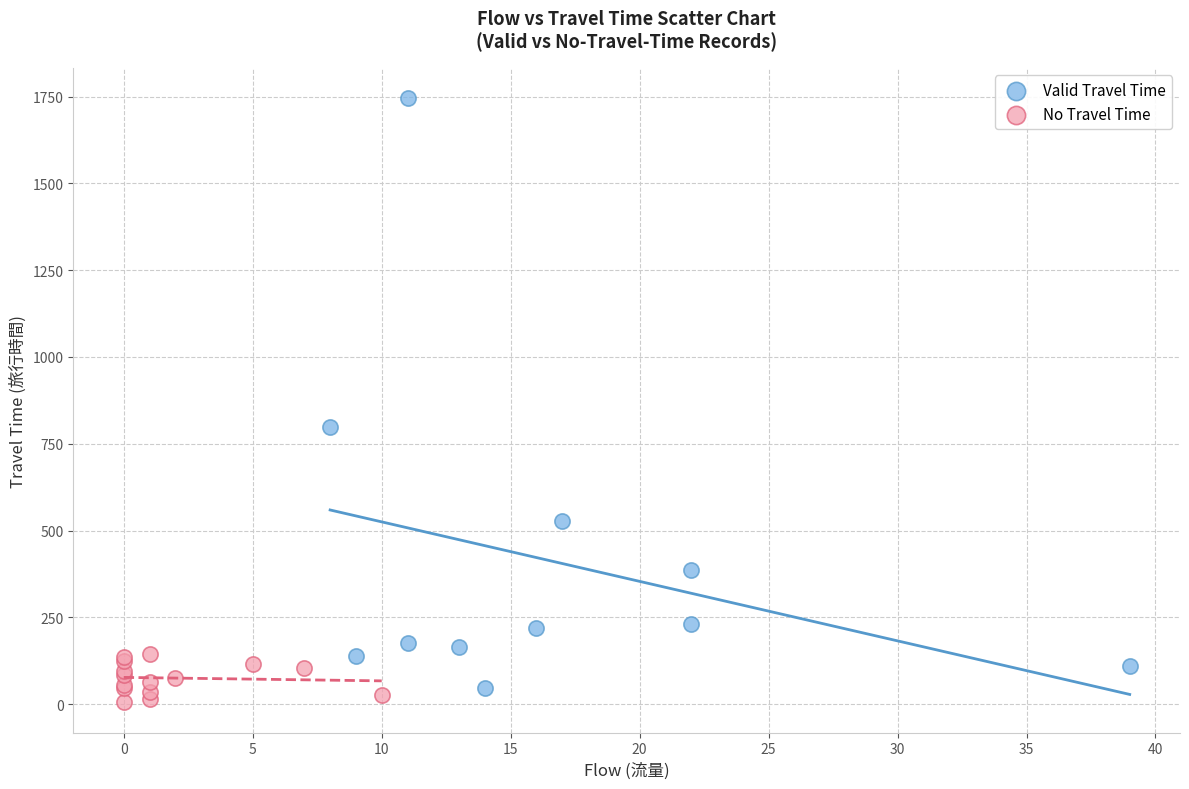

Which series contains the highest Y value?

Valid Travel Time